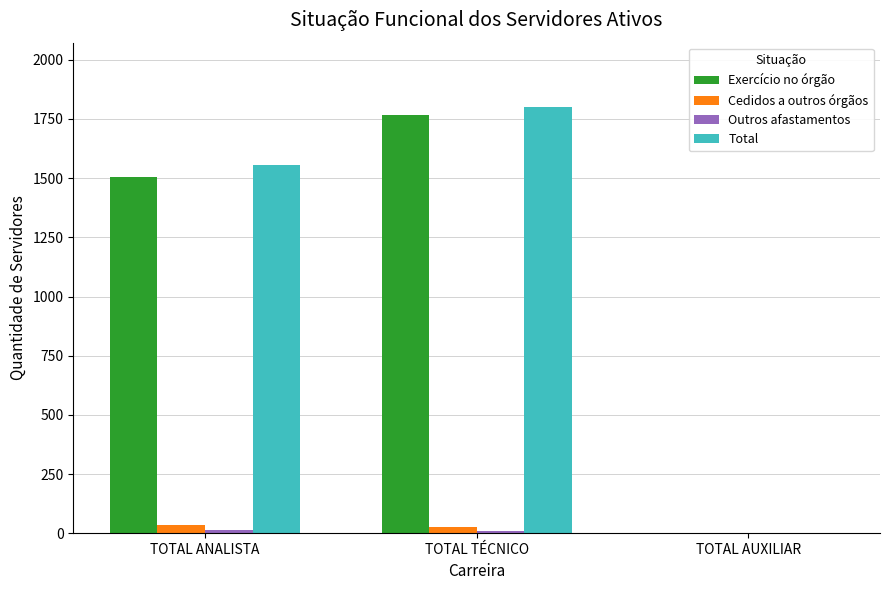

What is the spread (max minus min) of values at TOTAL TÉCNICO?

1793